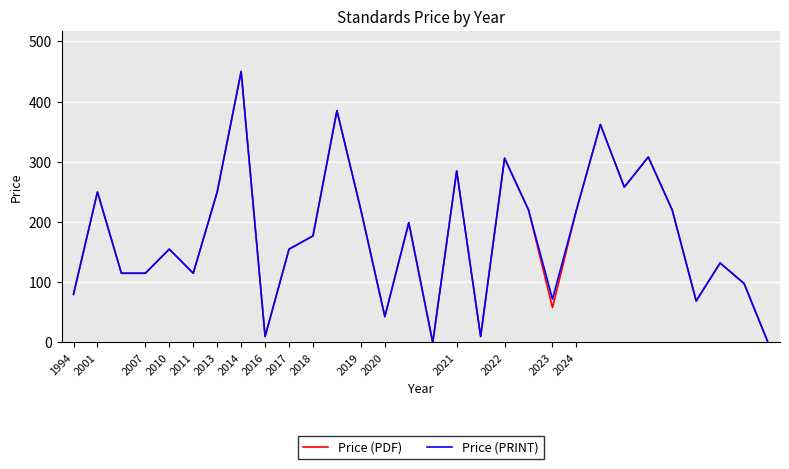

What is the highest value of the Price (PDF) series?

450